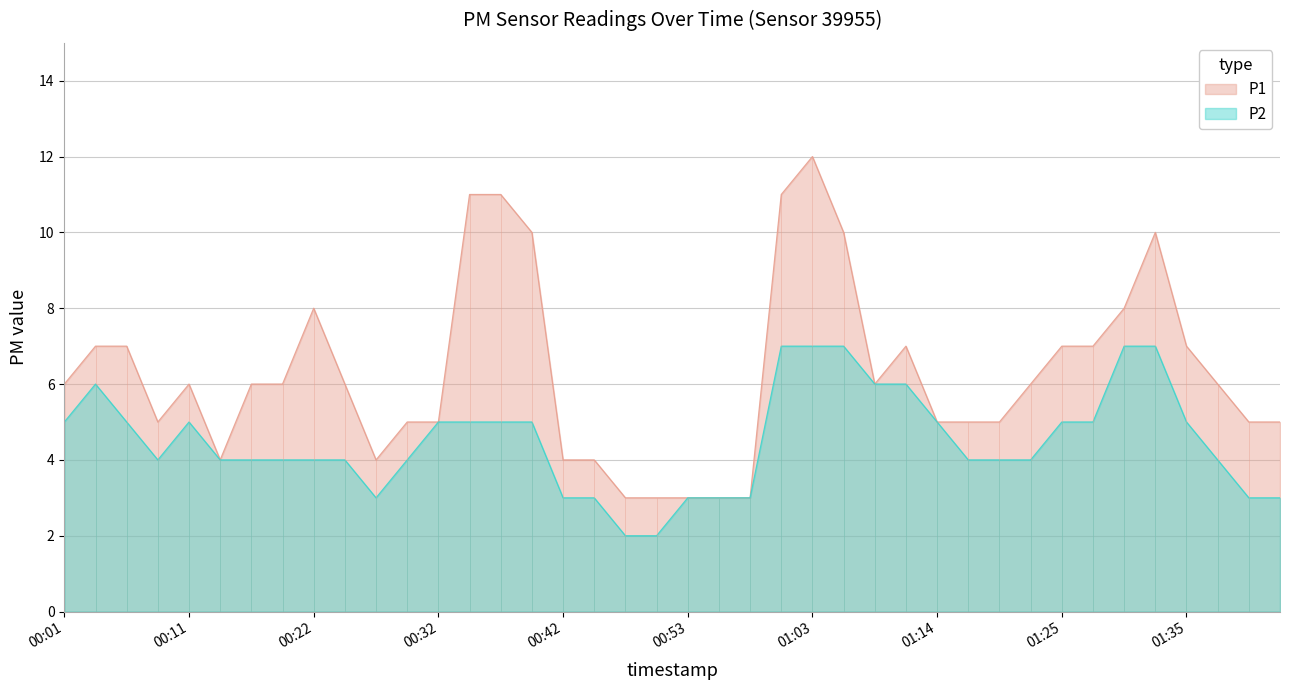

True or false: P1 and P2 intersect in this chart.

False